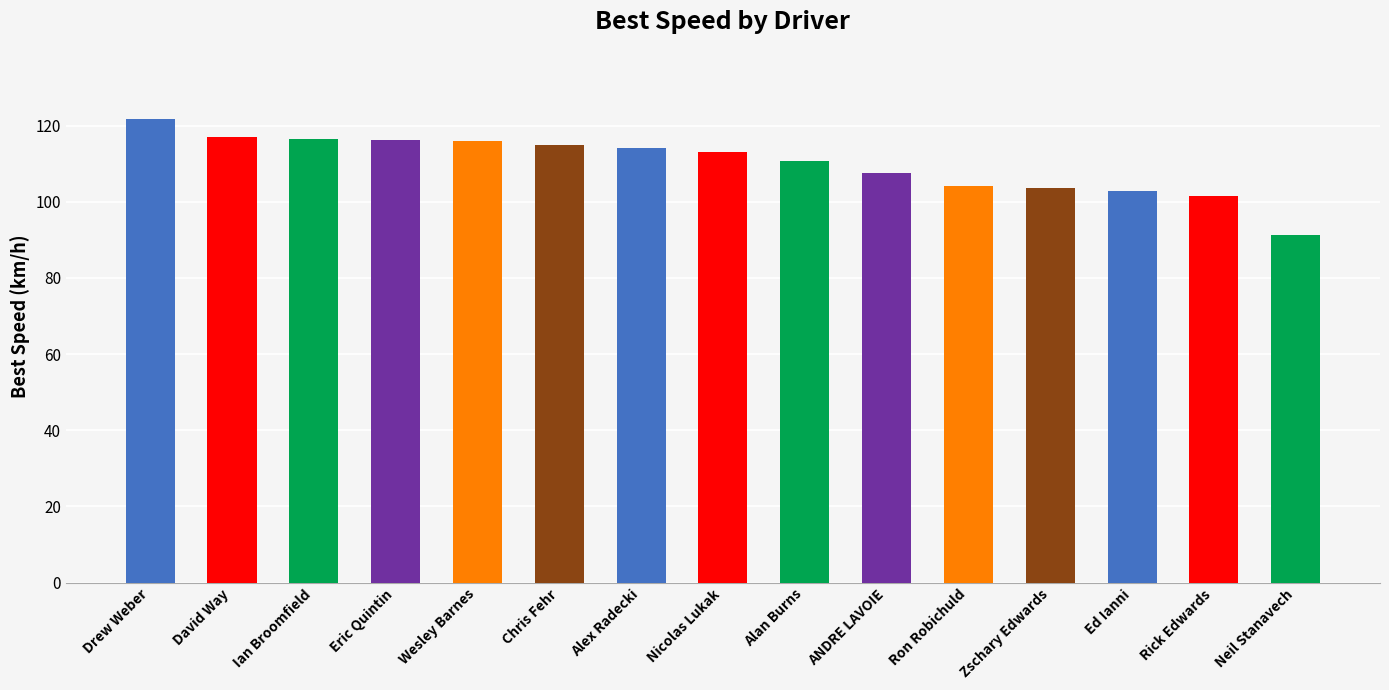

What is the change in value from ANDRE LAVOIE to Ed Ianni?

-4.6